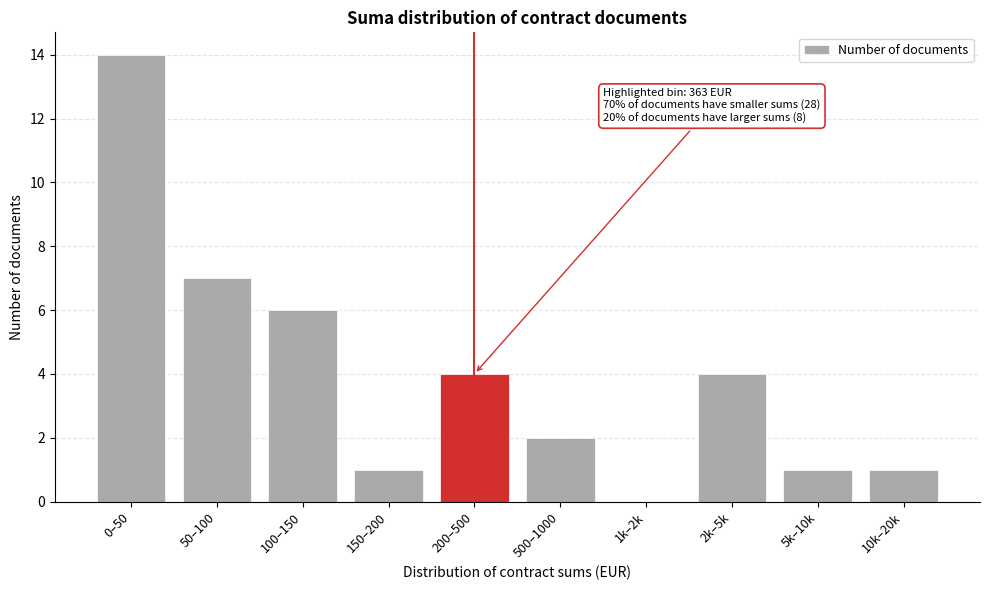

Reading left to right, transcribe all the data shown in this chart.

0–50=14	50–100=7	100–150=6	150–200=1	200–500=4	500–1000=2	1k–2k=0	2k–5k=4	5k–10k=1	10k–20k=1